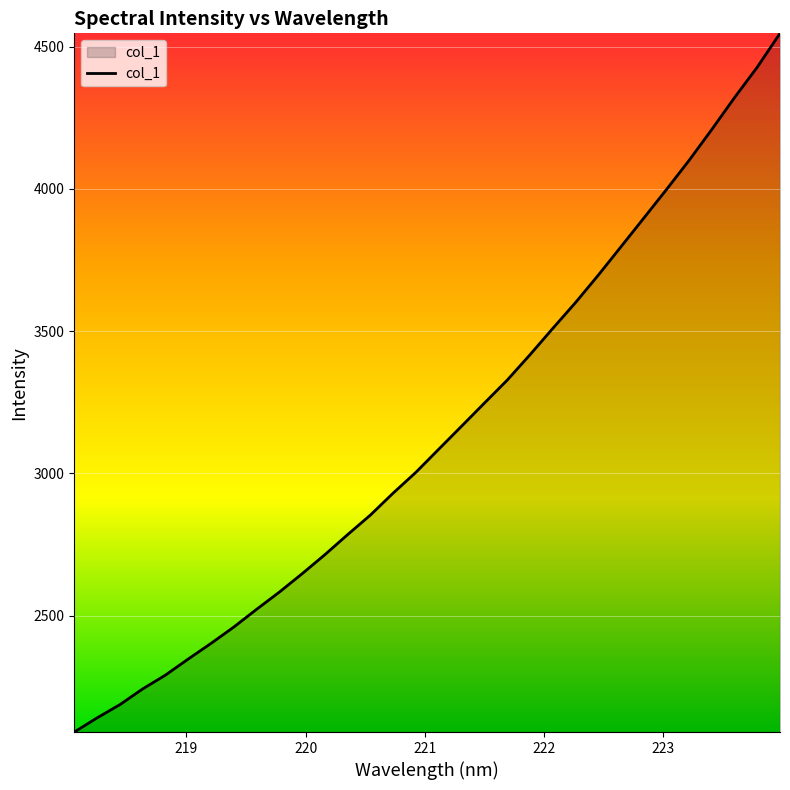

What is the difference between the maximum and minimum values?

2456.7